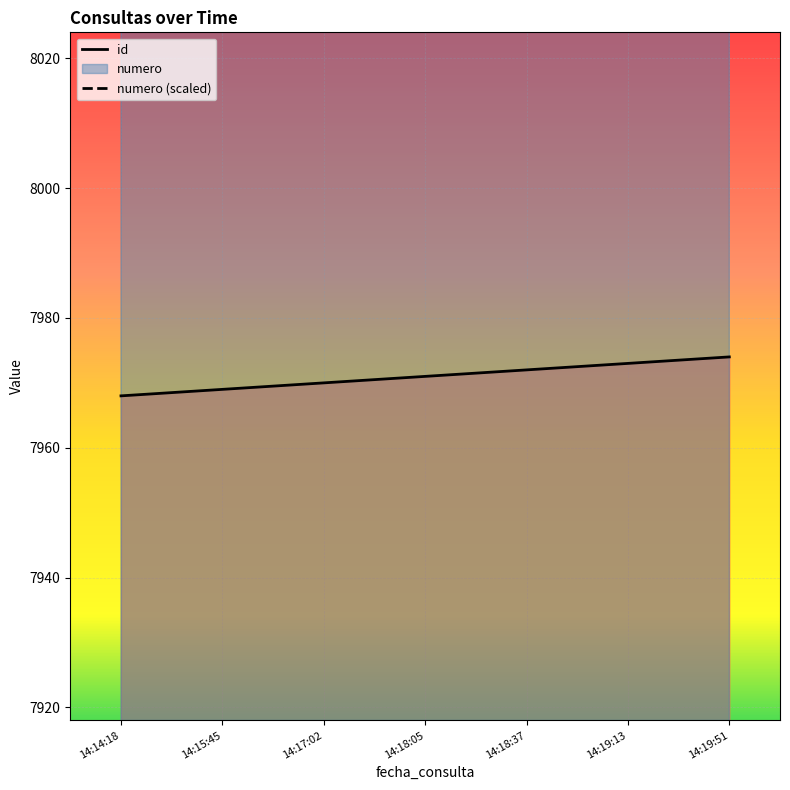

True or false: id and numero cross at least once.

False